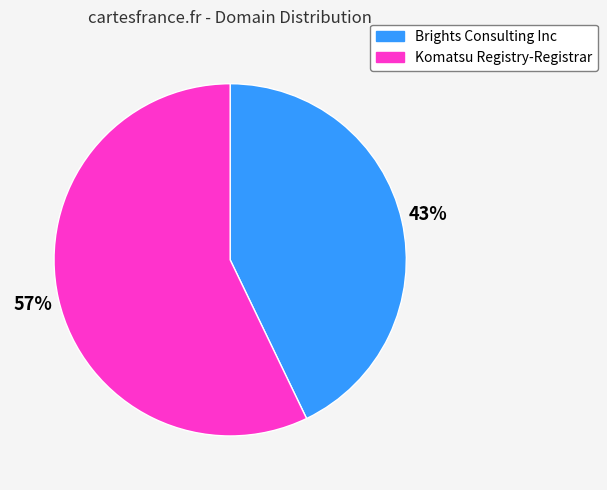

Count the number of slices in the pie.

2